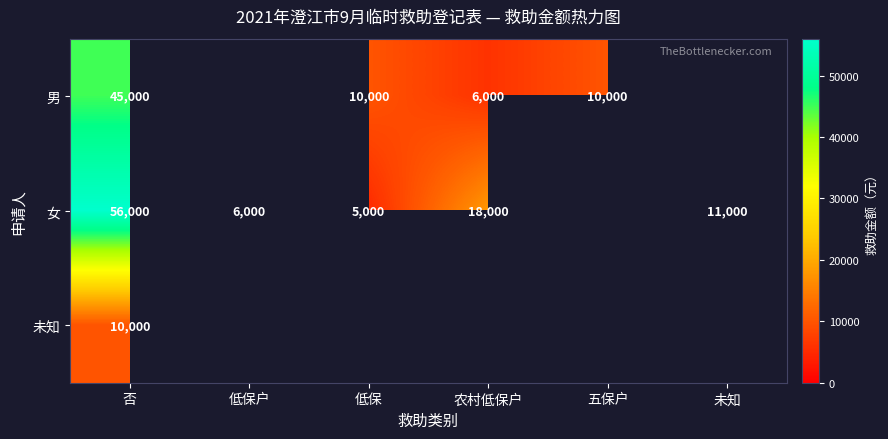

At how many categories does at least one series exceed 5212?

6